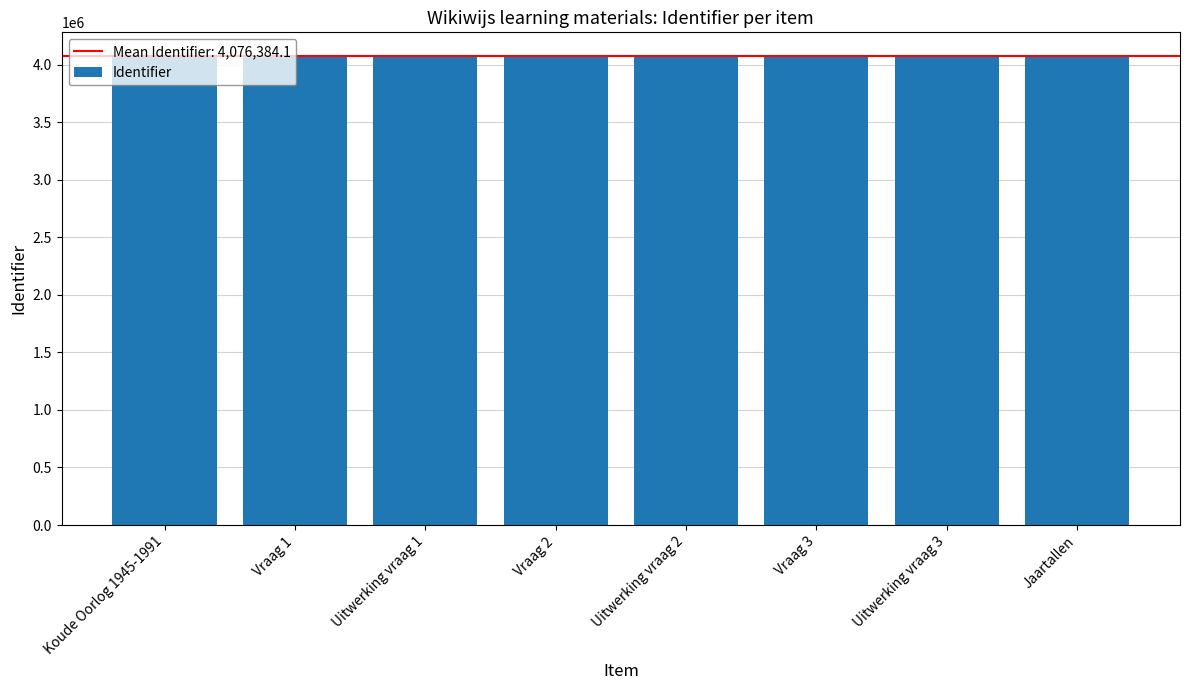

The chart shows a value of 5558917 at Uitwerking vraag 1. True or false?

False